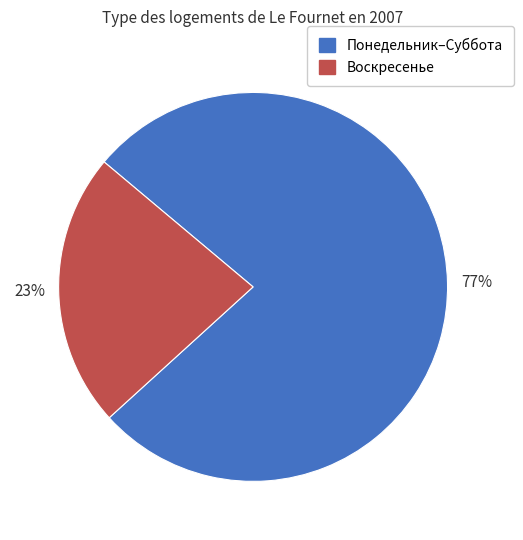

To the nearest percent, what is the difference between the largest and smallest slice percentages?

54%